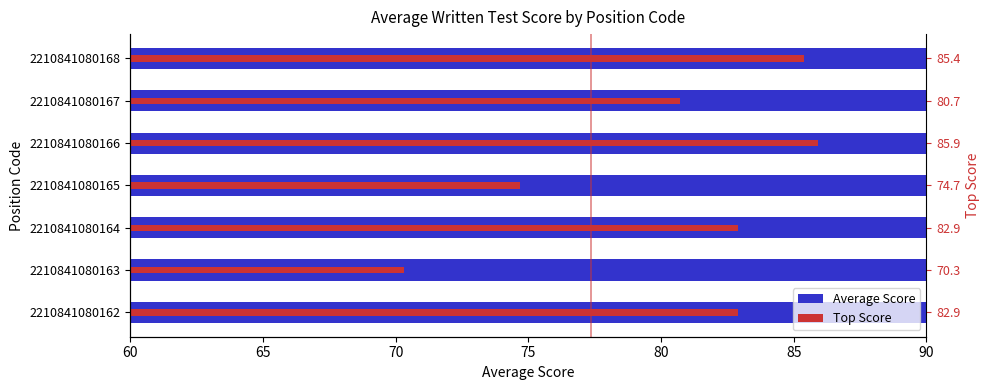

The chart shows a value of 26.2 at 2210841080163. True or false?

False